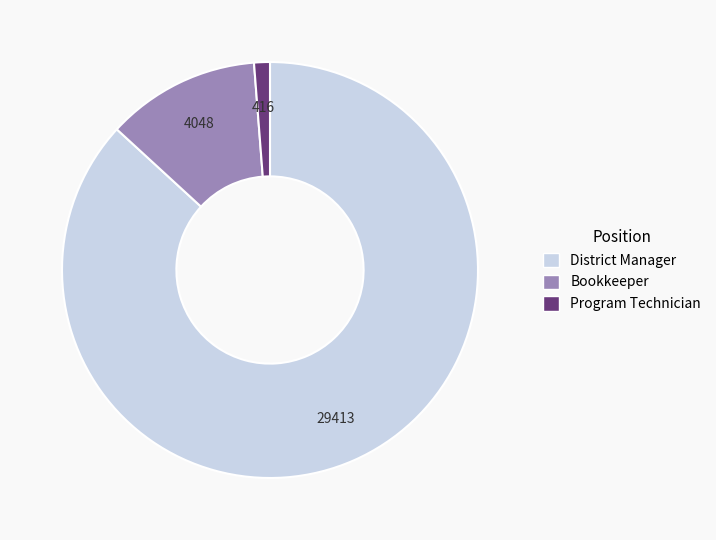

Which slice is the smallest?

Program Technician